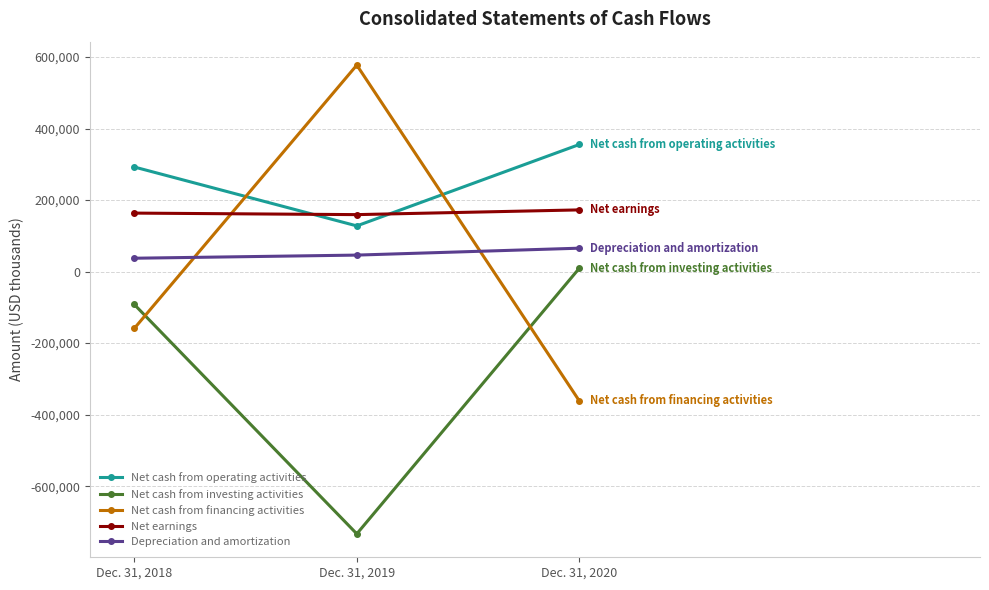

What is the difference between the highest and lowest values at Dec. 31, 2020?

717373